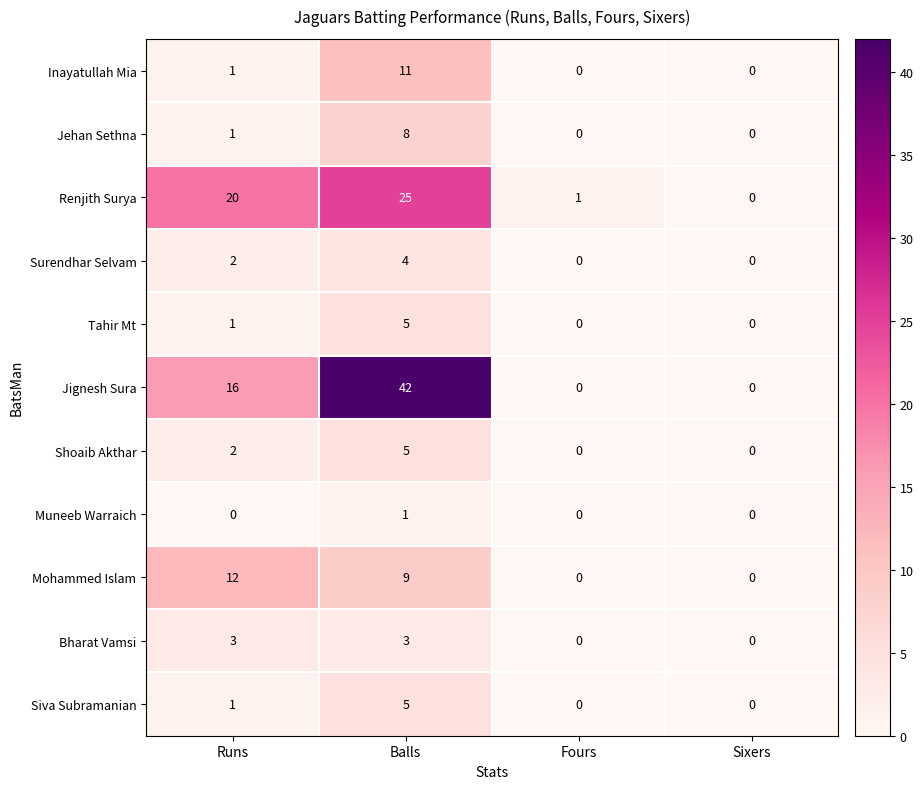

How many data points in Mohammed Islam are less than 9?

2